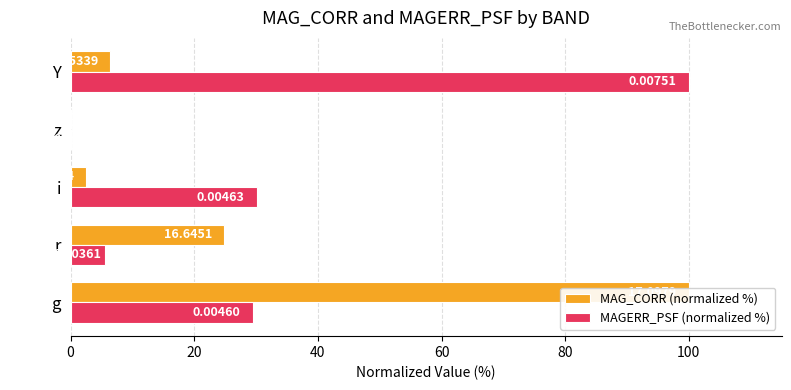

What is the difference between the maximum and minimum values in the MAG_CORR (normalized %) series?

100.0